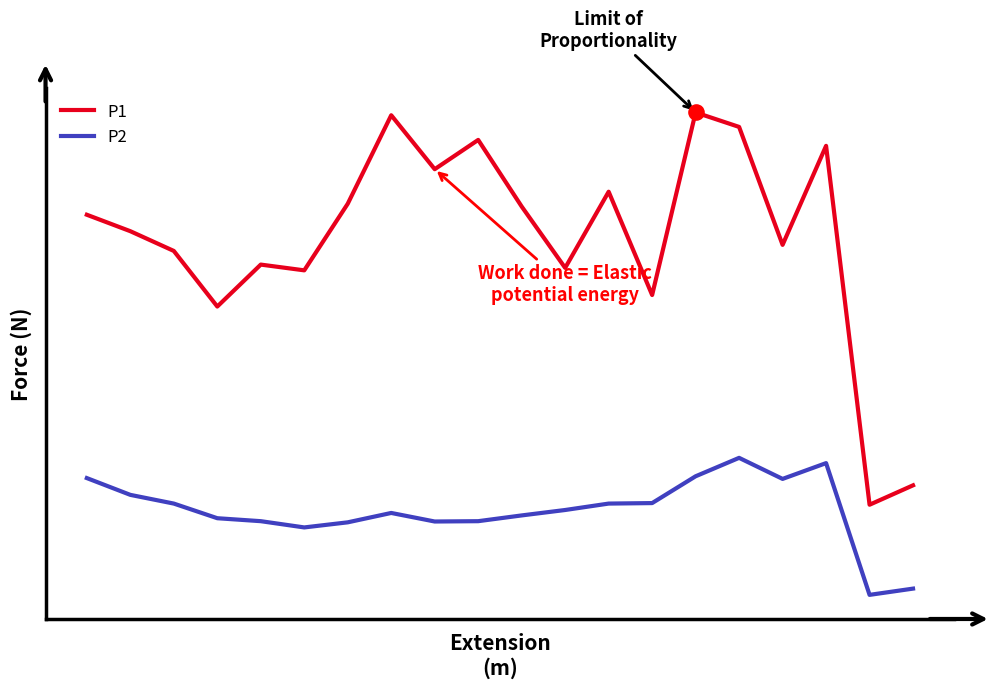

Is this an area chart (filled region under the line)?

No